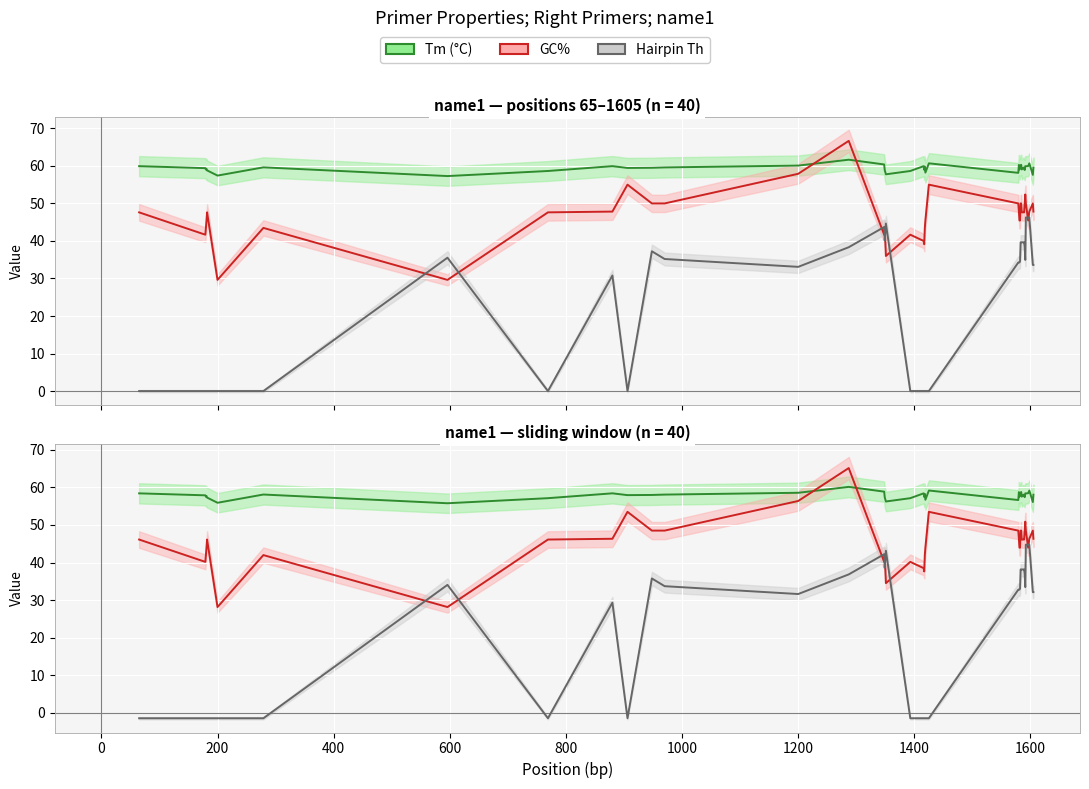

Which series has the largest range (max minus min)?

Hairpin Th